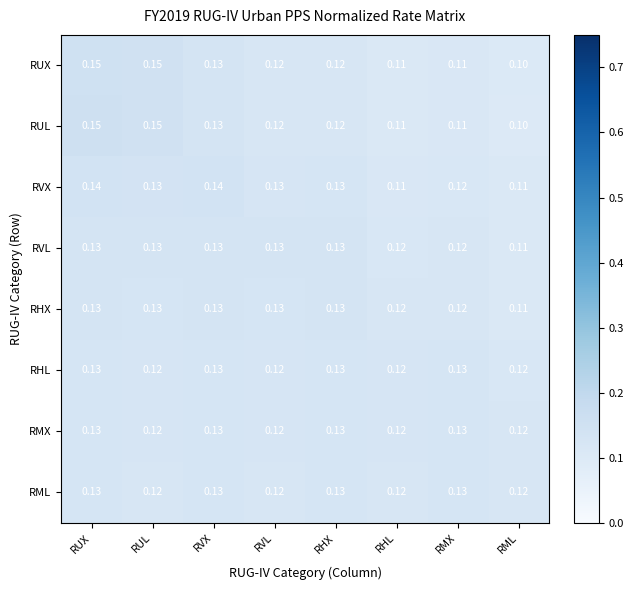

Which category has the lowest value in the RUX series?

RML